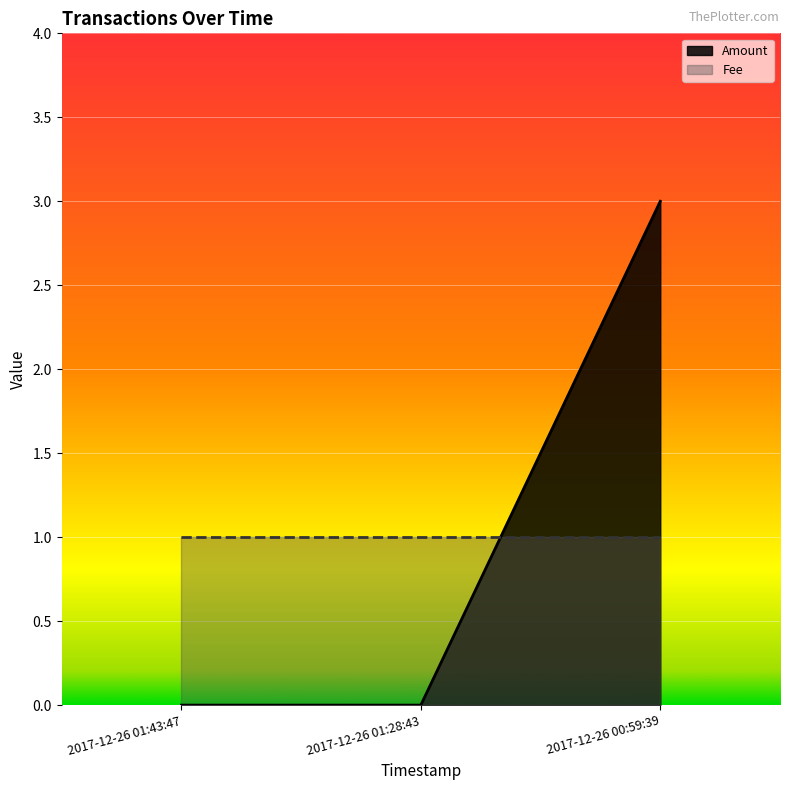

Reading left to right, extract all data points from this chart.

2017-12-26 01:43:47=0	2017-12-26 01:28:43=0	2017-12-26 00:59:39=3